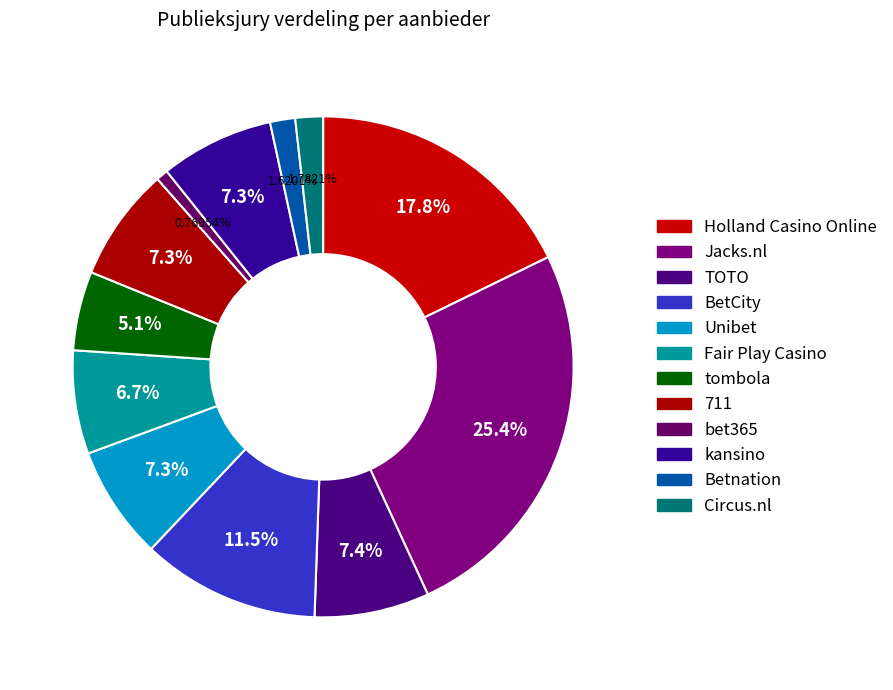

What is the total percentage of Fair Play Casino and Holland Casino Online?

24.5%